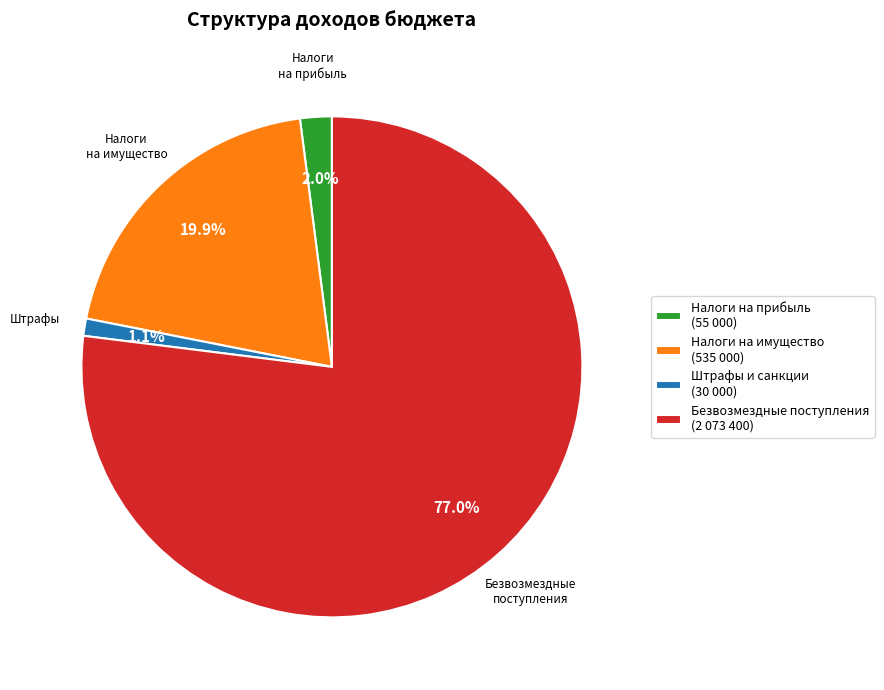

Do Налоги на имущество (535 000) and Штрафы и санкции (30 000) together represent more than half of the pie?

No